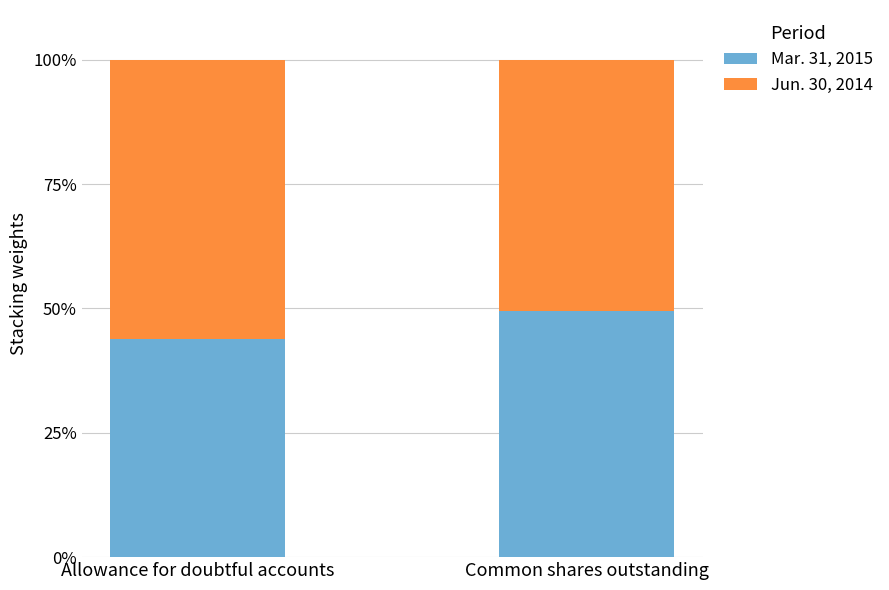

Reading right to left, list the values for the Mar. 31, 2015 series.

Common shares outstanding=49.5	Allowance for doubtful accounts=43.8